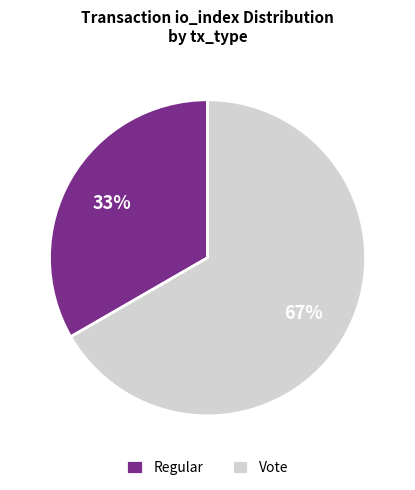

What is the largest slice in the pie chart?

Vote